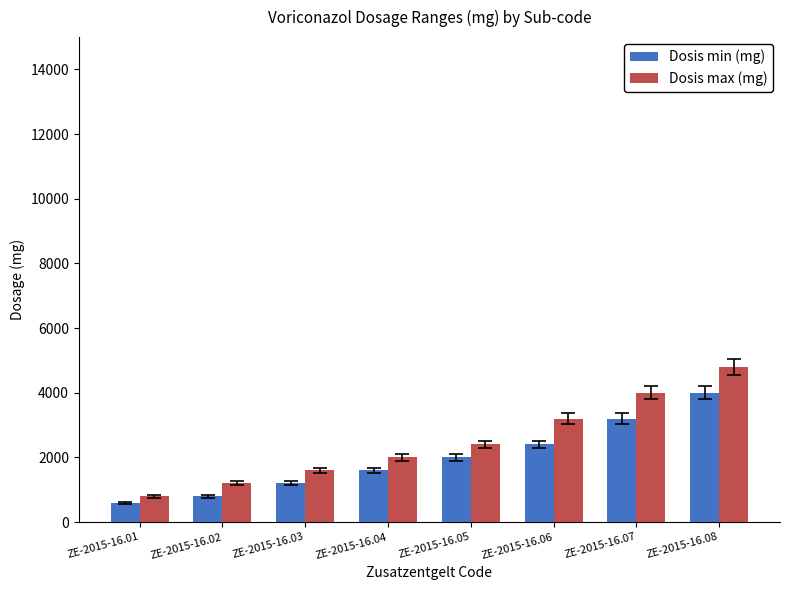

At which label is Dosis min (mg) closest to 2300?

ZE-2015-16.06